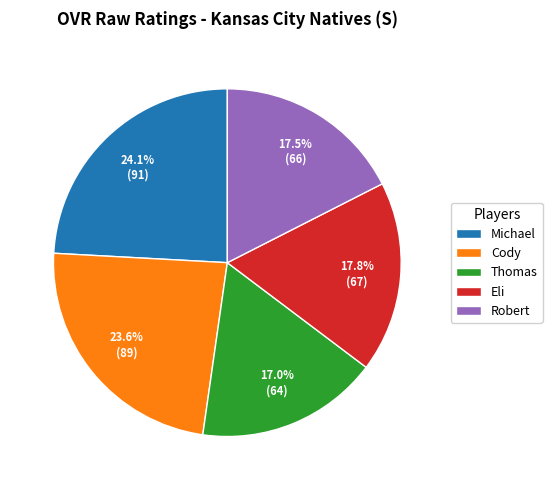

What portion of the pie excludes Thomas?

83.0%